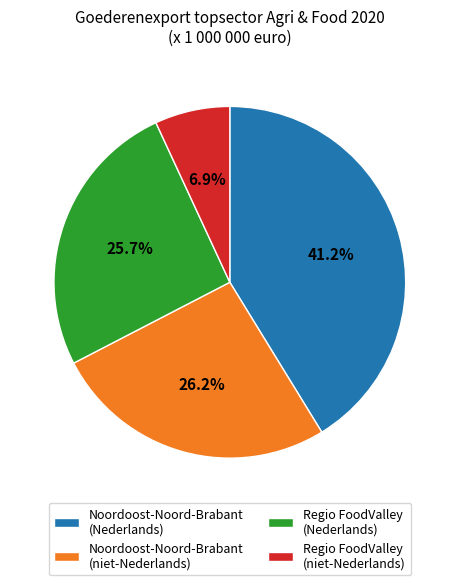

Between Noordoost-Noord-Brabant (niet-Nederlands) and Regio FoodValley (niet-Nederlands), which is larger?

Noordoost-Noord-Brabant (niet-Nederlands)